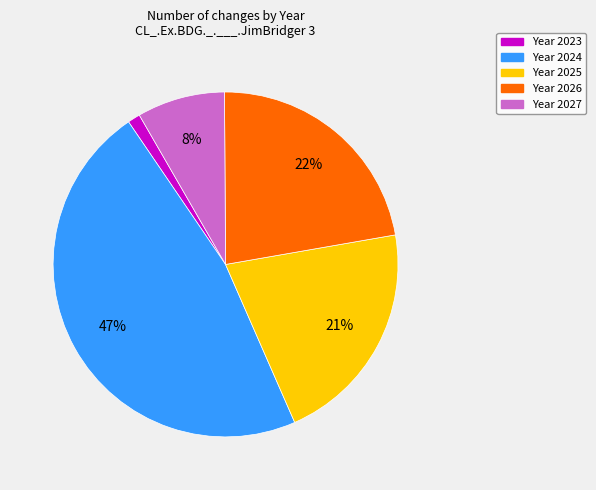

Count the number of slices in the pie.

5